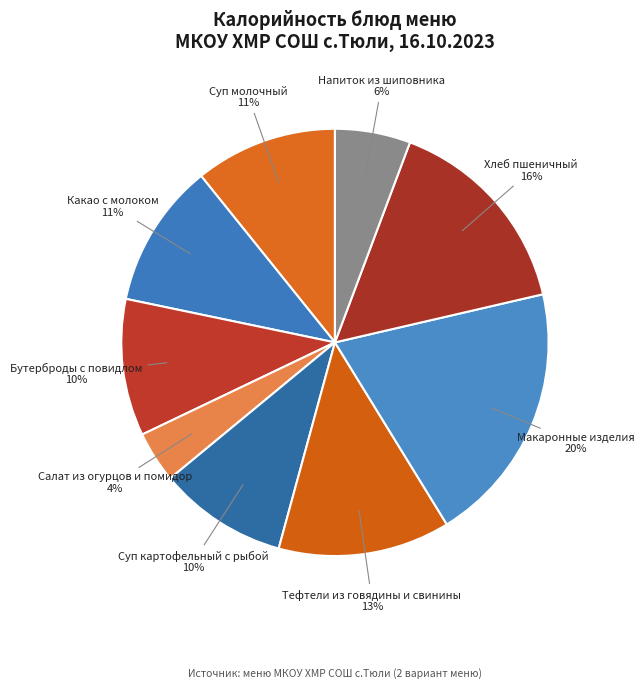

To the nearest percent, what portion does Тефтели из говядины и свинины represent?

13%